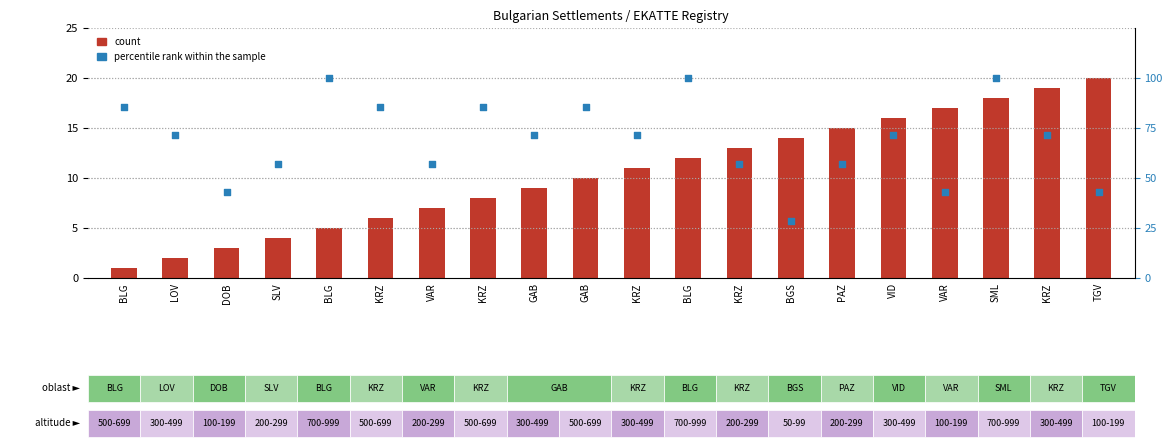

Which series contains the highest Y value?

percentile rank within the sample